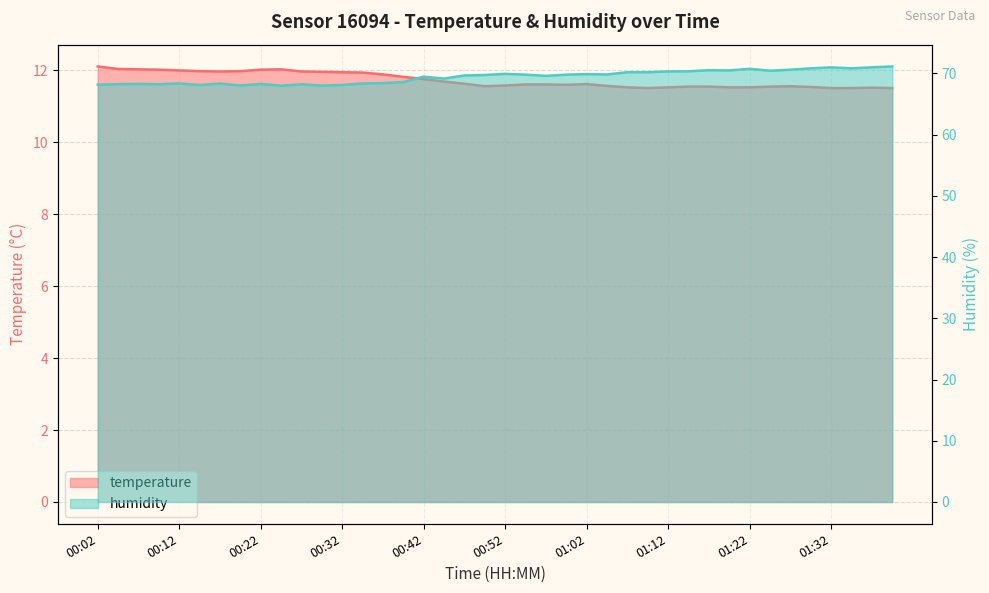

Which category has the highest value across all series?

01:39